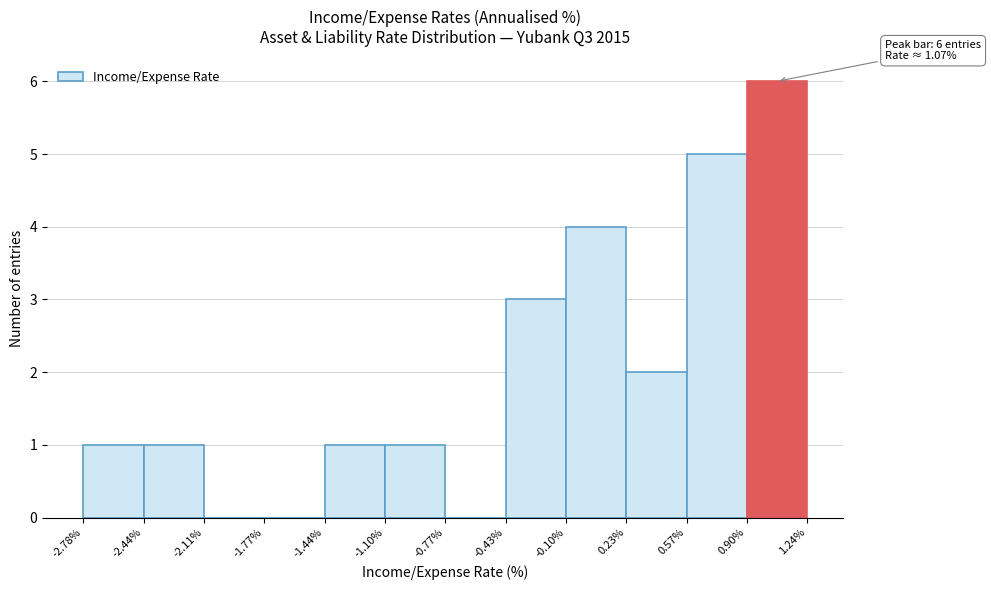

Which range on the x-axis has the tallest bar?

0.90% to 1.24%